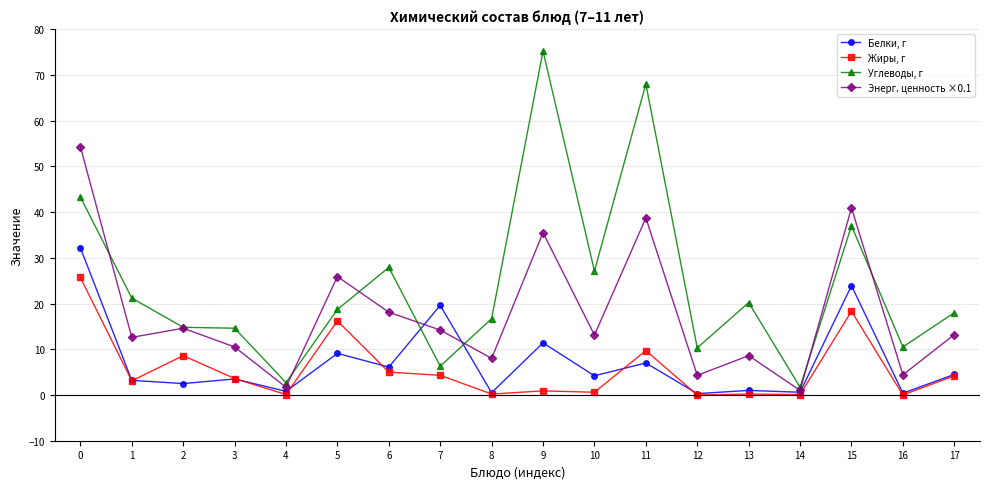

Rank the series by their maximum value, from lowest to highest.

Жиры, г, Белки, г, Энерг. ценность ×0.1, Углеводы, г